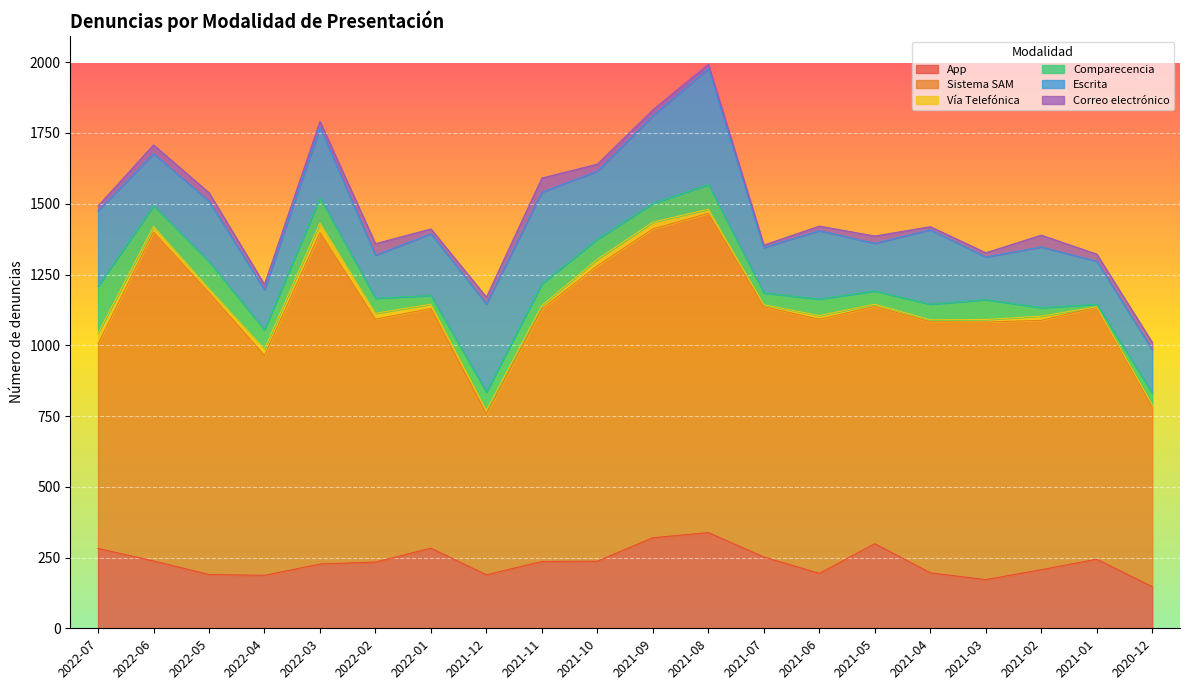

The value of Vía Telefónica at 2021-12 is 20. True or false?

False